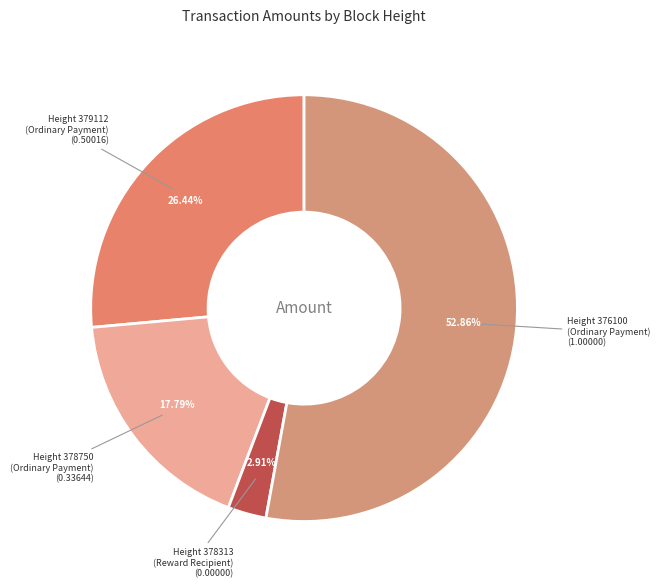

Which category has the smallest portion of the pie?

Height 378313 (Reward Recipient)